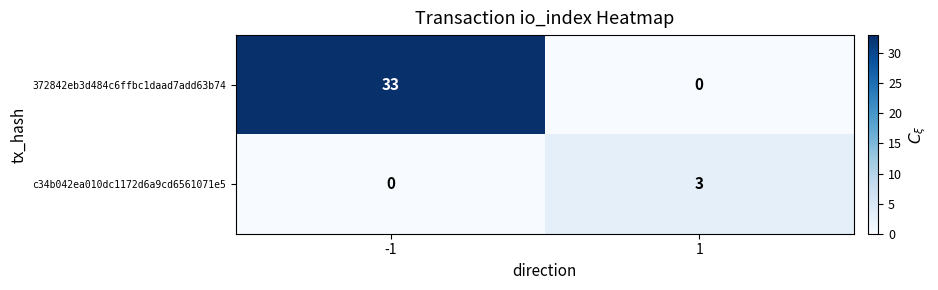

List the series in order of their overall mean, lowest first.

c34b042ea010dc1172d6a9cd6561071e5, 372842eb3d484c6ffbc1daad7add63b74